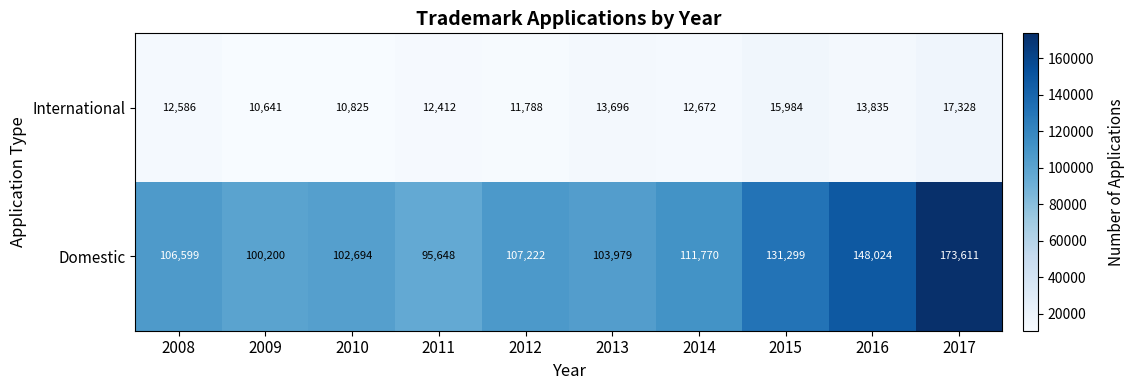

Rank the series by their maximum value, from lowest to highest.

International, Domestic